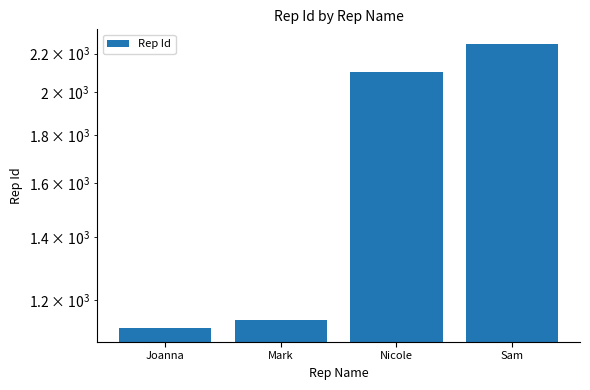

List the labels in order of value, largest first.

Sam, Nicole, Mark, Joanna